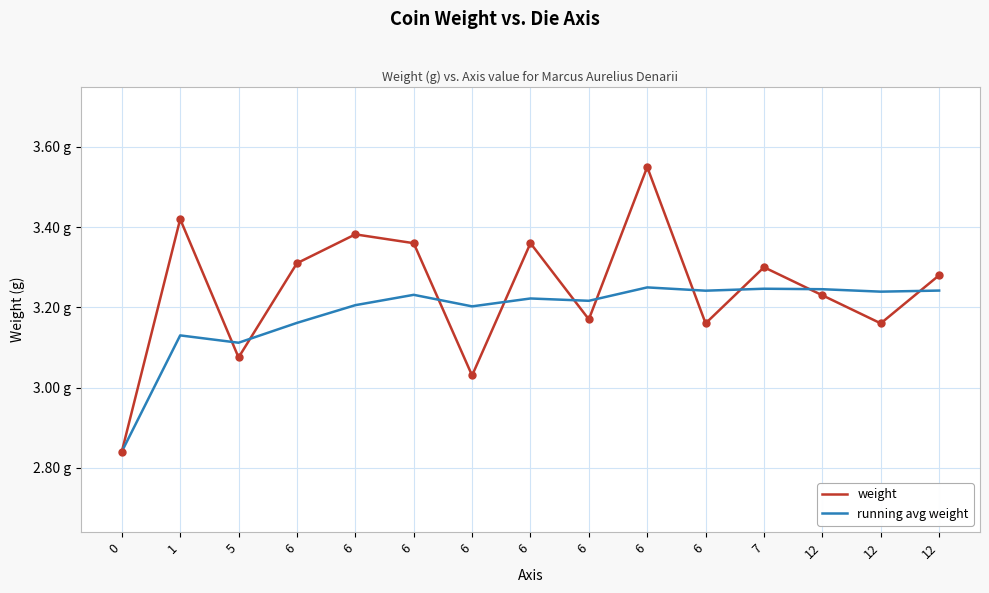

What is the total value across all series at 6?

6.5